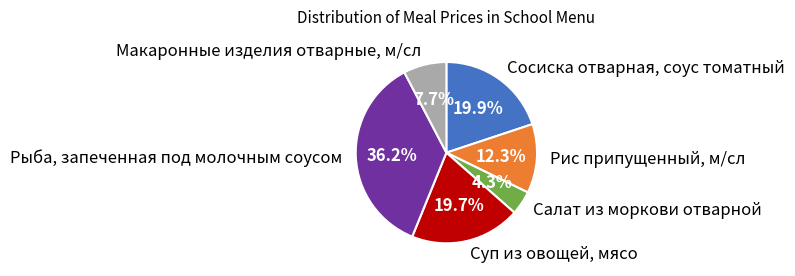

Is there a majority slice in this chart?

No